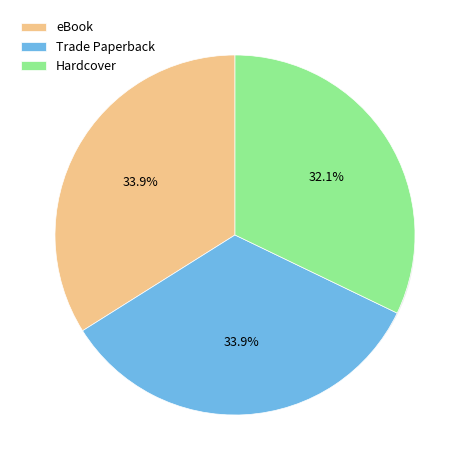

What is the largest slice in the pie chart?

eBook